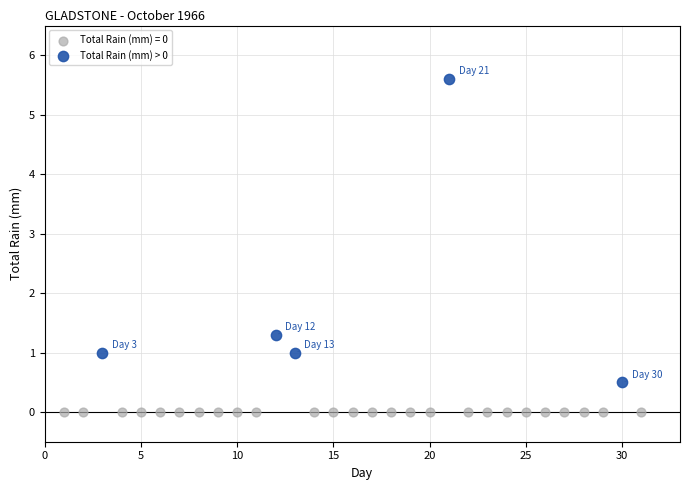

Which series contains the lowest Y value?

Total Rain (mm) = 0